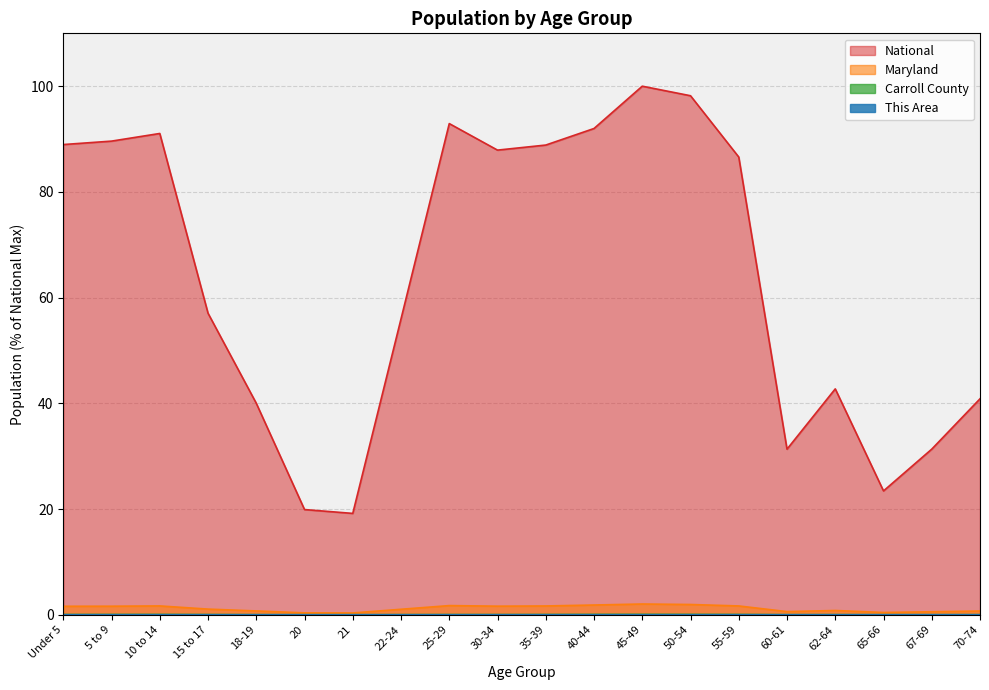

What is the maximum value shown in the chart?

100.0